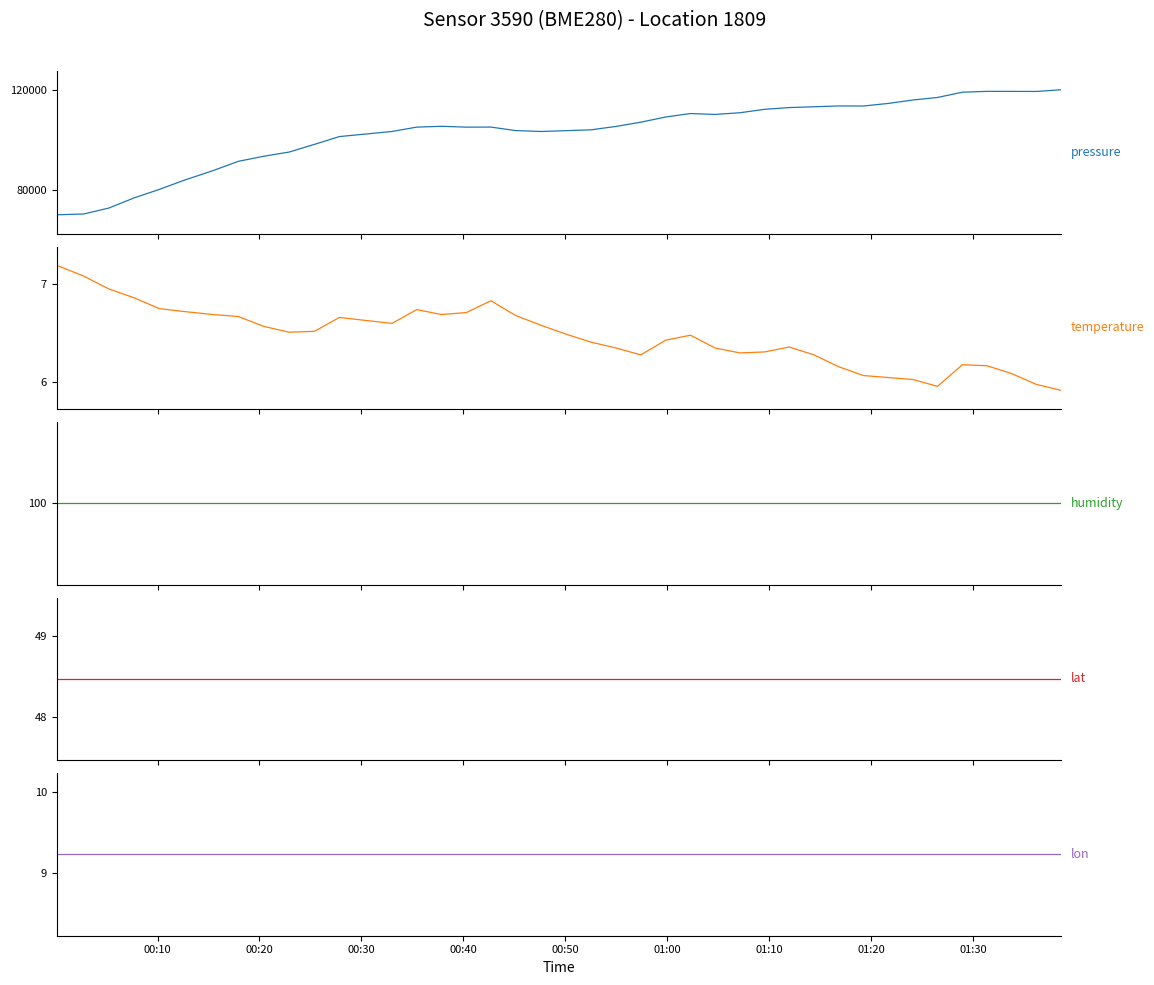

How many data points in pressure are above 105499?

20